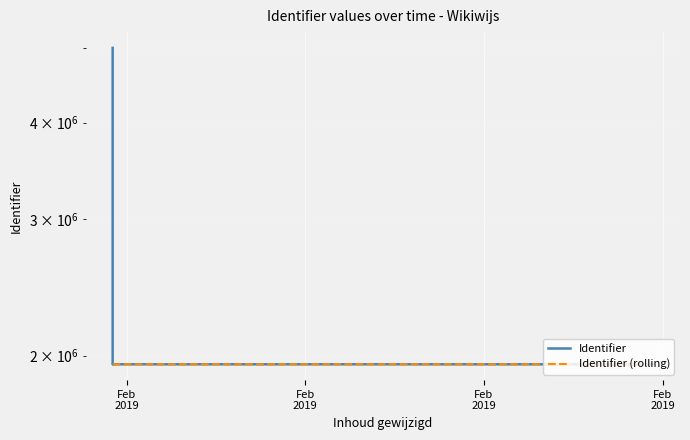

Reading left to right, transcribe all the data shown in this chart.

Identifier: 4994870	1949022	1949024	1949028	1949030	1949032	1949033	1949034	1949035	1949037	1949016	1949019	1949026
Identifier (rolling): 1949019	1949021	1949022	1949024	1949025	1949026	1949028	1949030	1949032	1949034	1949016	1949017	1949023